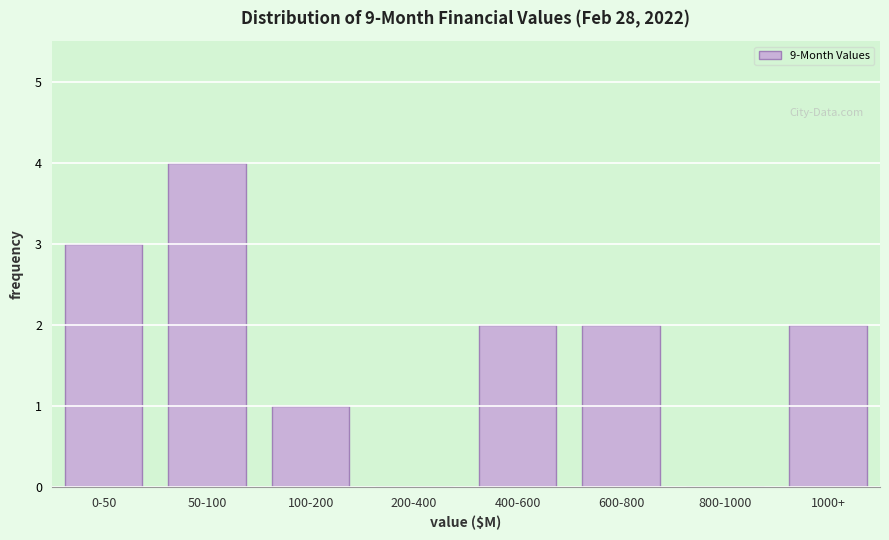

Reading left to right, list all the values displayed in this chart.

0-50=3	50-100=4	100-200=1	200-400=0	400-600=2	600-800=2	800-1000=0	1000+=2